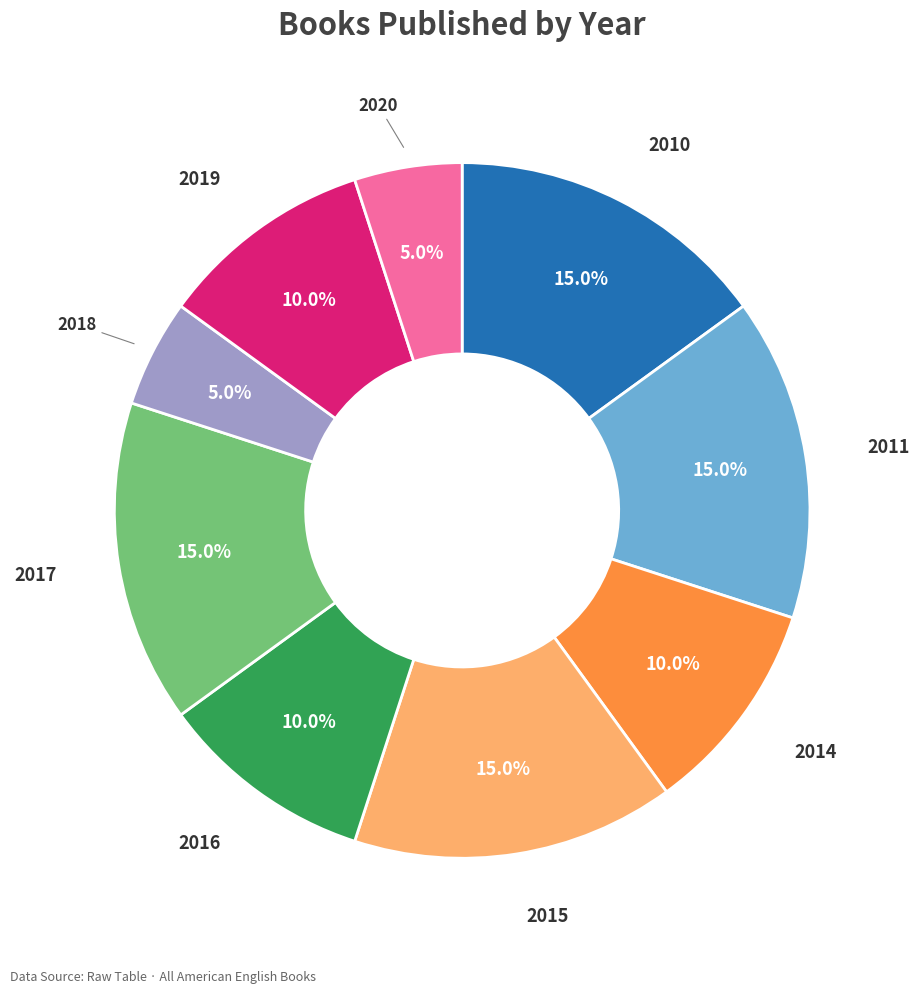

Is there a majority slice in this chart?

No